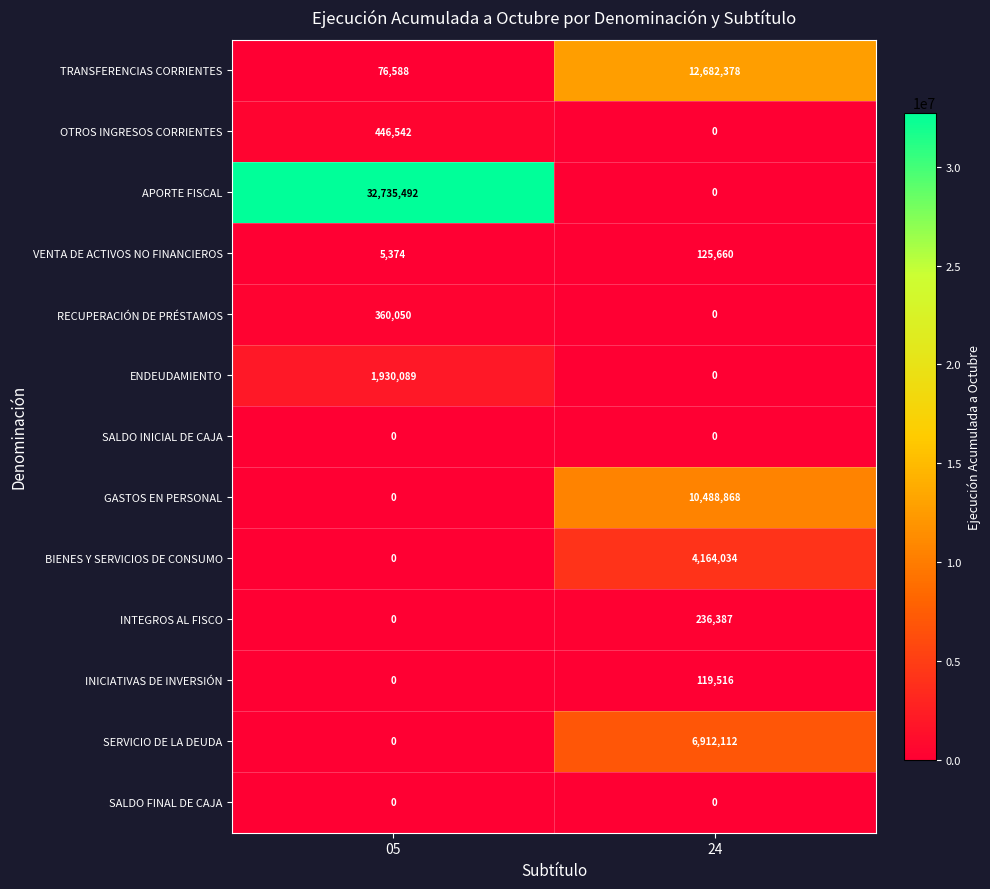

What is the difference between the maximum and minimum values in the OTROS INGRESOS CORRIENTES series?

446542